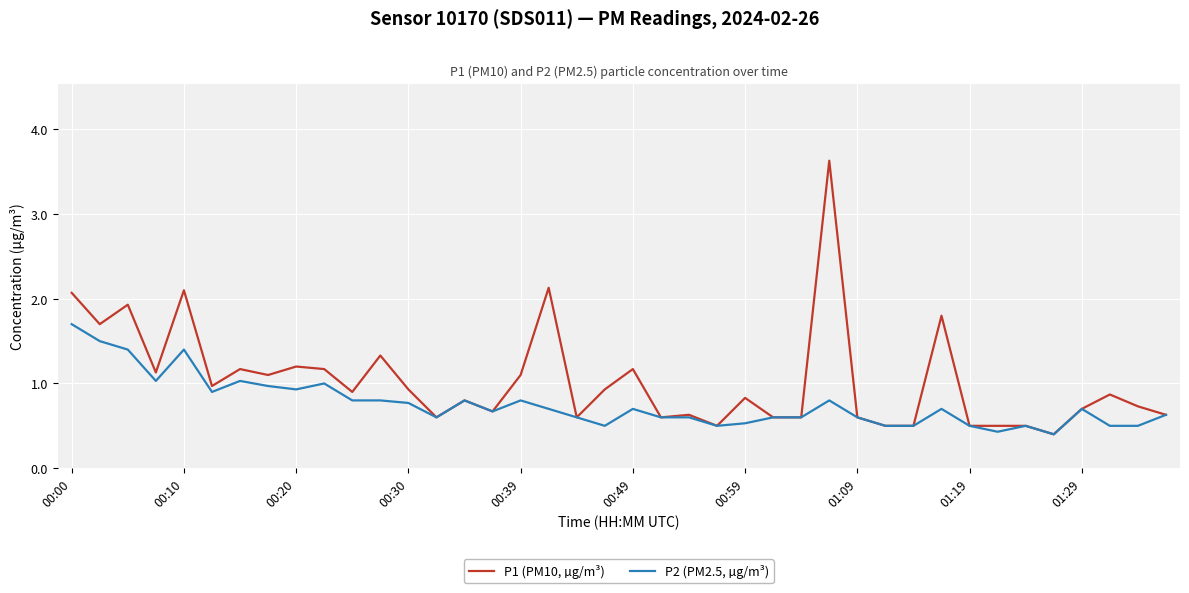

Which series has the largest range (max minus min)?

P1 (PM10, µg/m³)